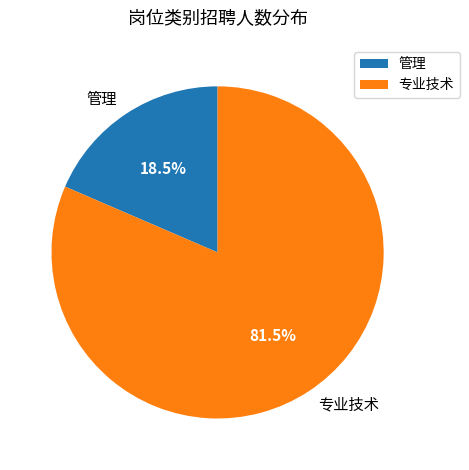

Does 专业技术 account for over 50% of the chart?

Yes